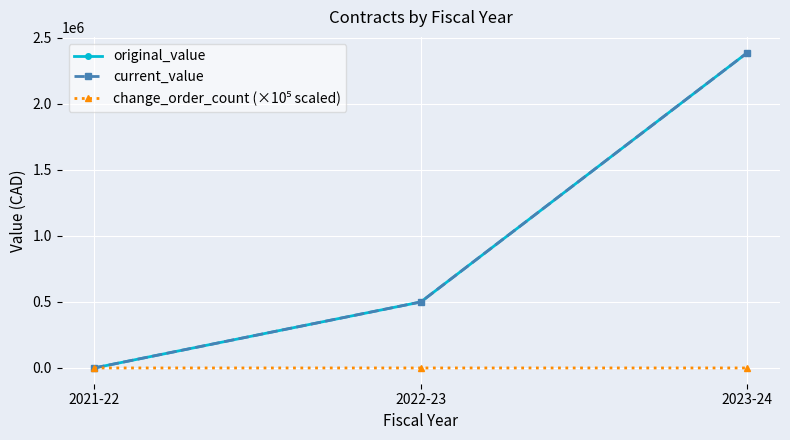

Reading right to left, extract all data points from this chart.

original_value: 2023-24=2388390.9	2022-23=500000.0	2021-22=0.0
current_value: 2023-24=2388390.9	2022-23=500000.0	2021-22=0.0
change_order_count (×10⁵ scaled): 2023-24=12.0	2022-23=3.0	2021-22=4.0